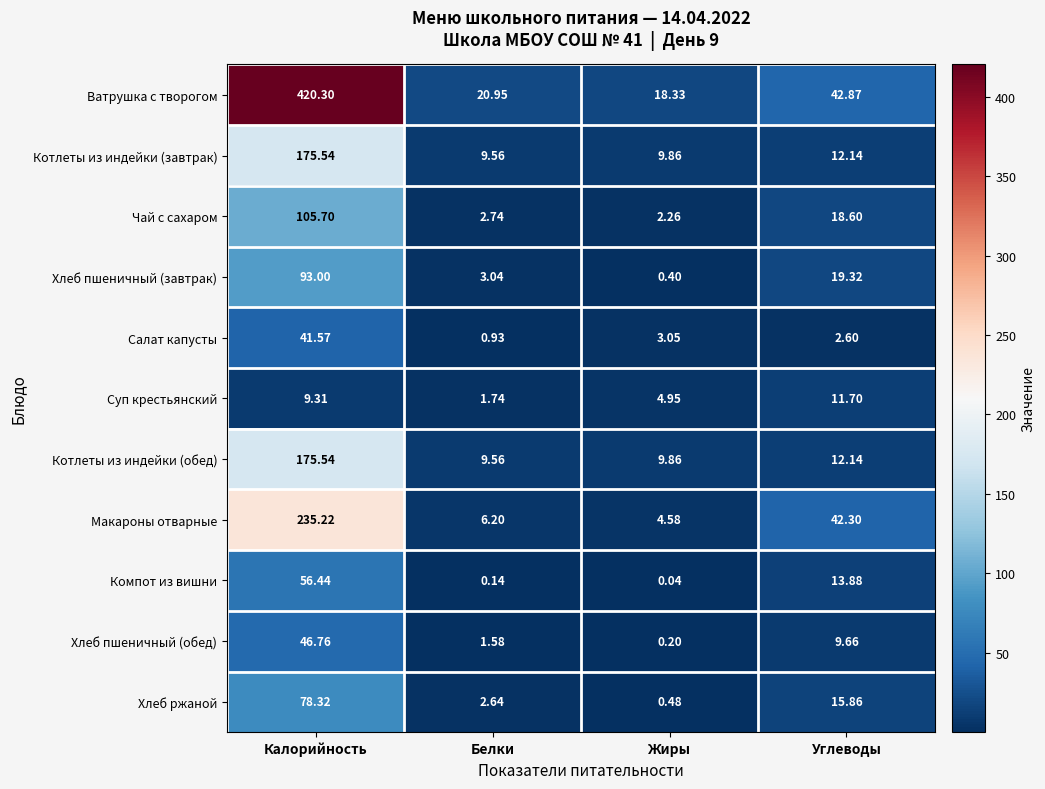

Rank the categories by Чай с сахаром value from lowest to highest.

Жиры, Белки, Углеводы, Калорийность